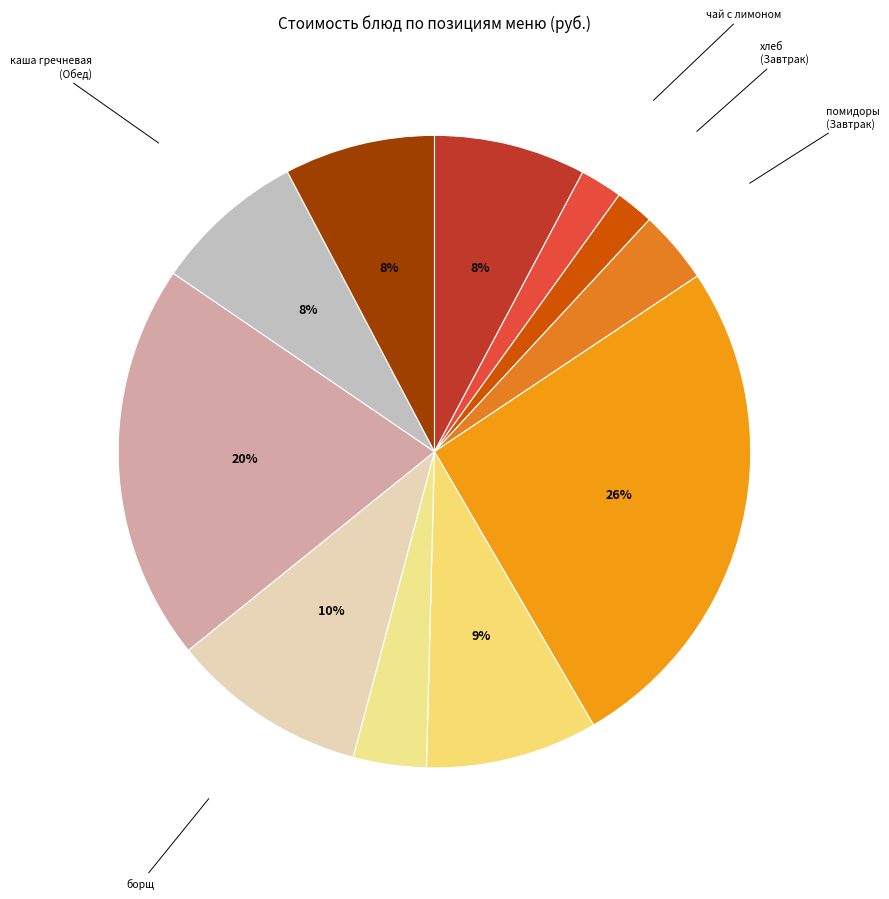

How many slices are in this pie chart?

11